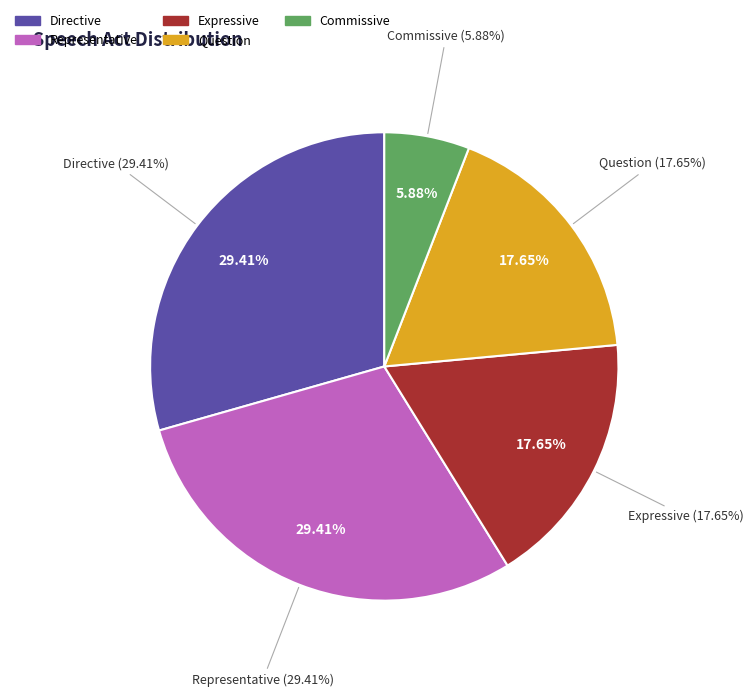

How much of the chart is everything except Expressive?

82.4%